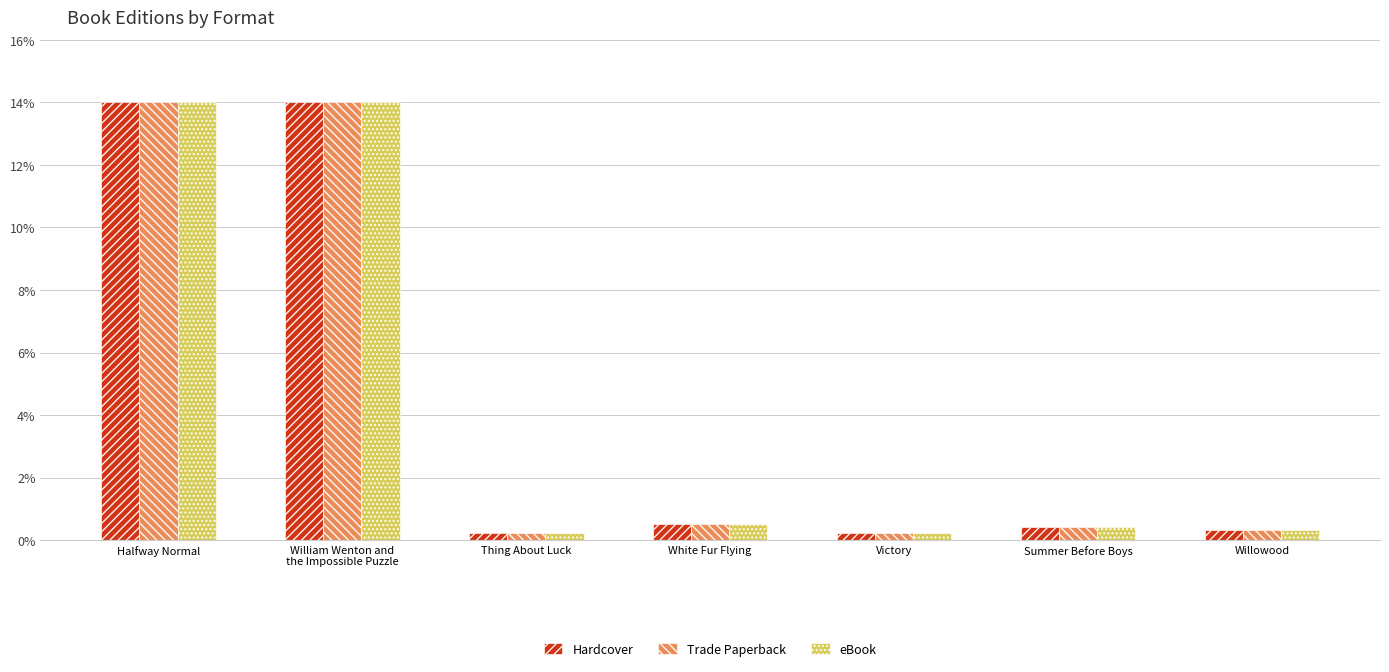

How many categories are shown in the chart?

7